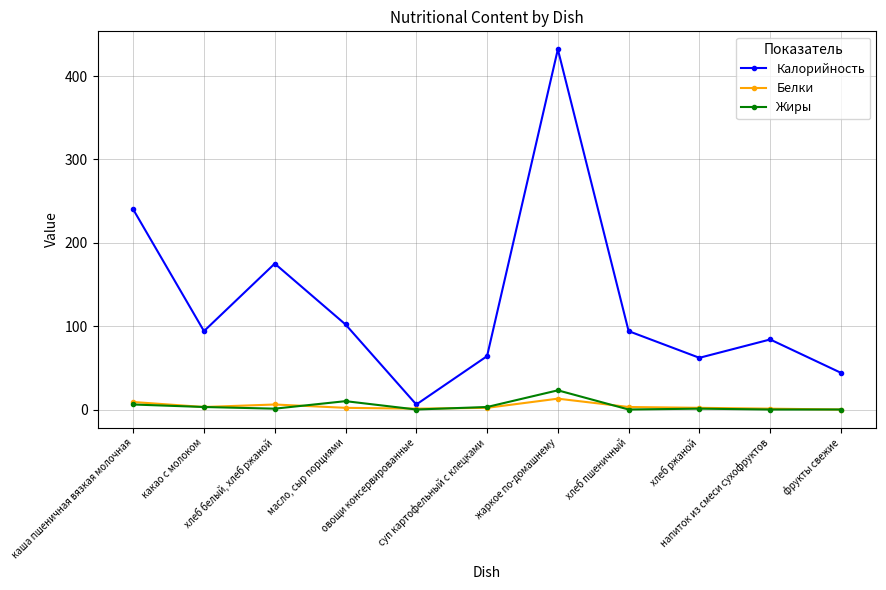

In Калорийность, how many points are higher than both neighbors (excluding endpoints)?

3